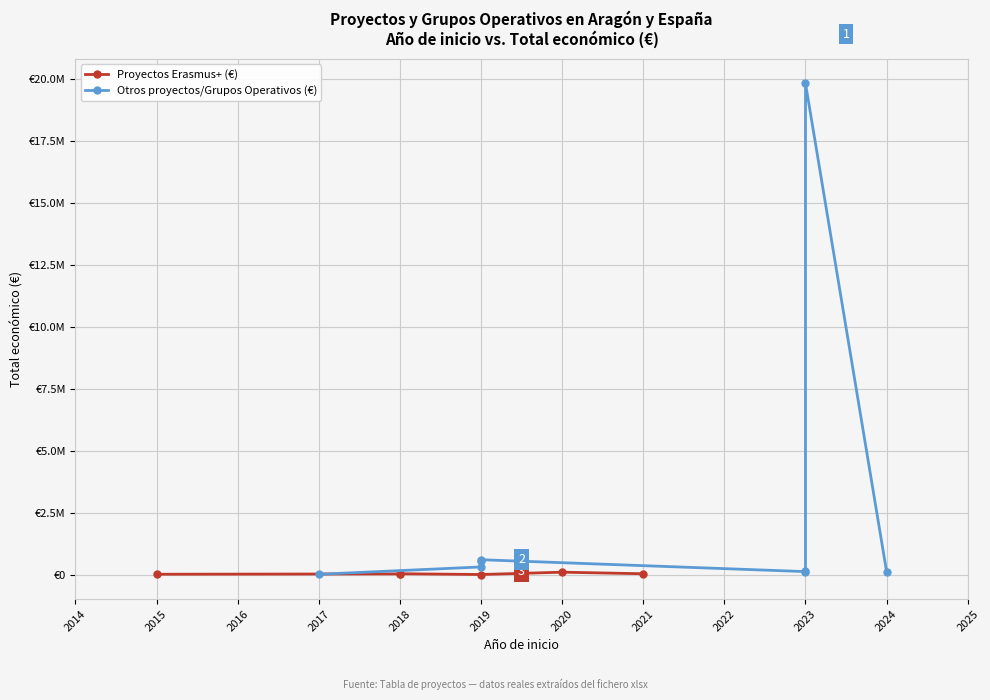

How many lines are shown in the chart?

2